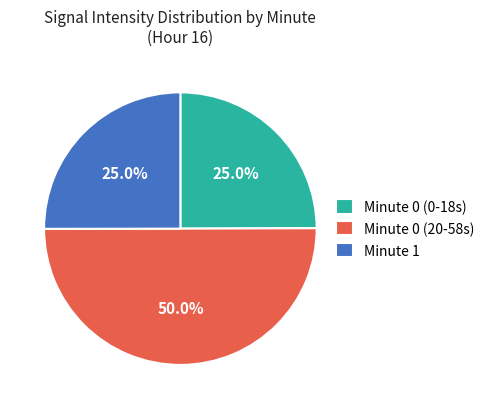

To the nearest percent, what is the average slice percentage?

33%